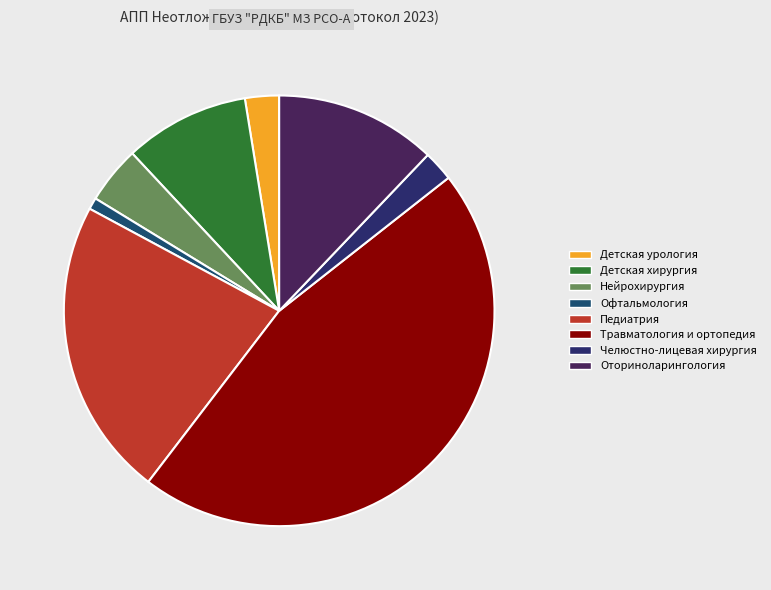

Rank the categories by value from highest to lowest.

100-Травматология и ортопедия, 068-Педиатрия, 162-Оториноларингология, 020-Детская хирургия, 054-Нейрохирургия, 019-Детская урология-андрология, 116-Челюстно-лицевая хирургия, 065-Офтальмология